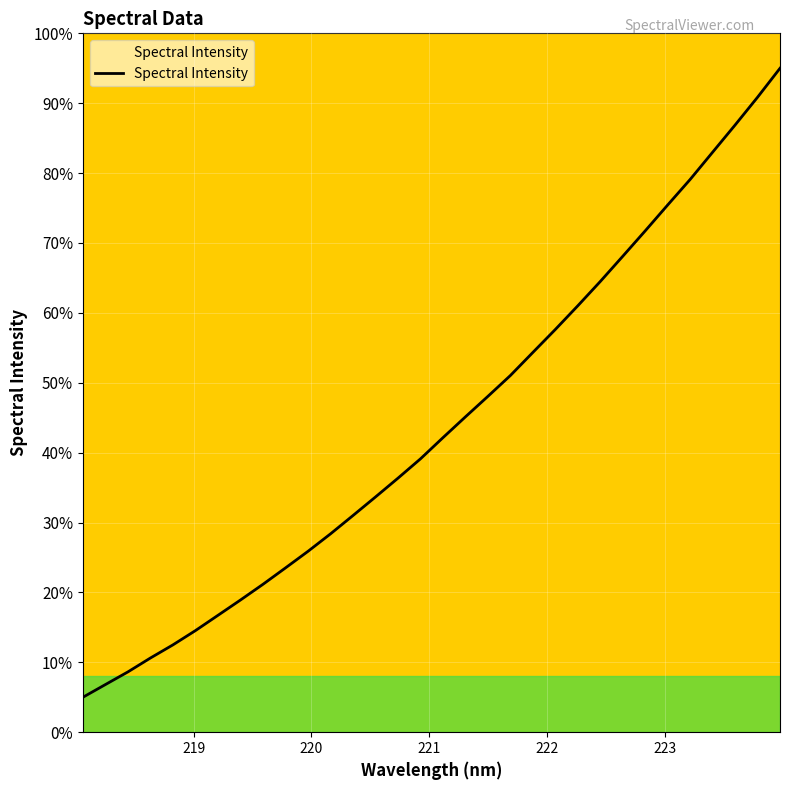

What is the difference between the second highest and second lowest values?

84.0